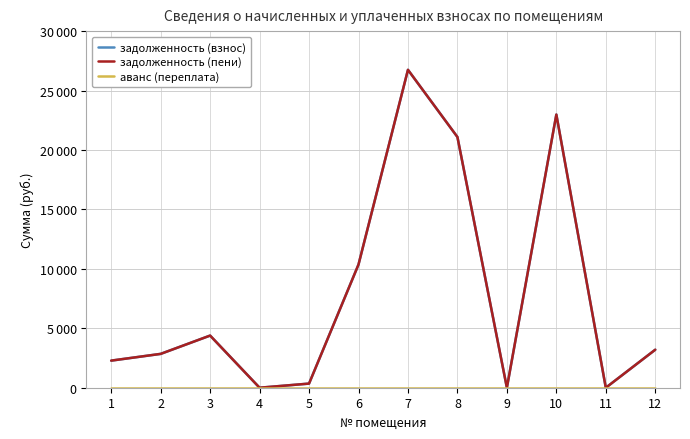

Does the chart have visible grid lines?

Yes